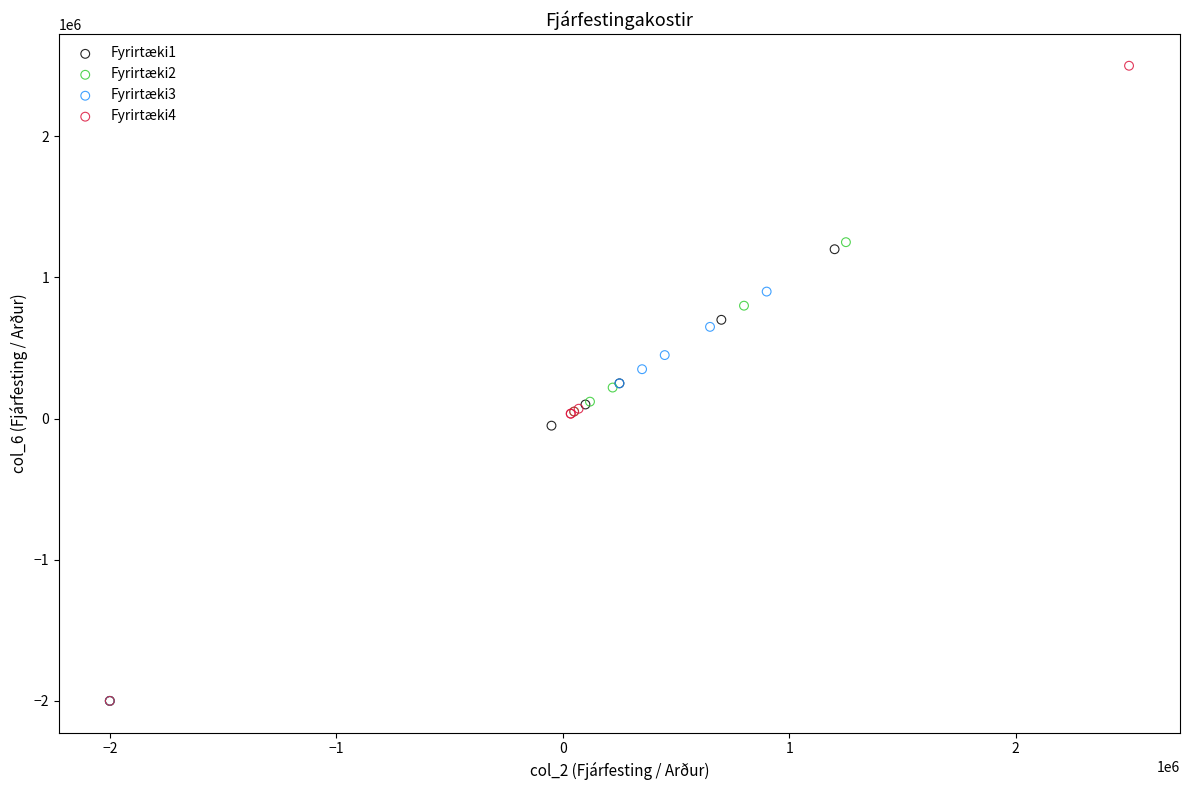

Which series reaches the maximum Y coordinate?

Fyrirtæki4